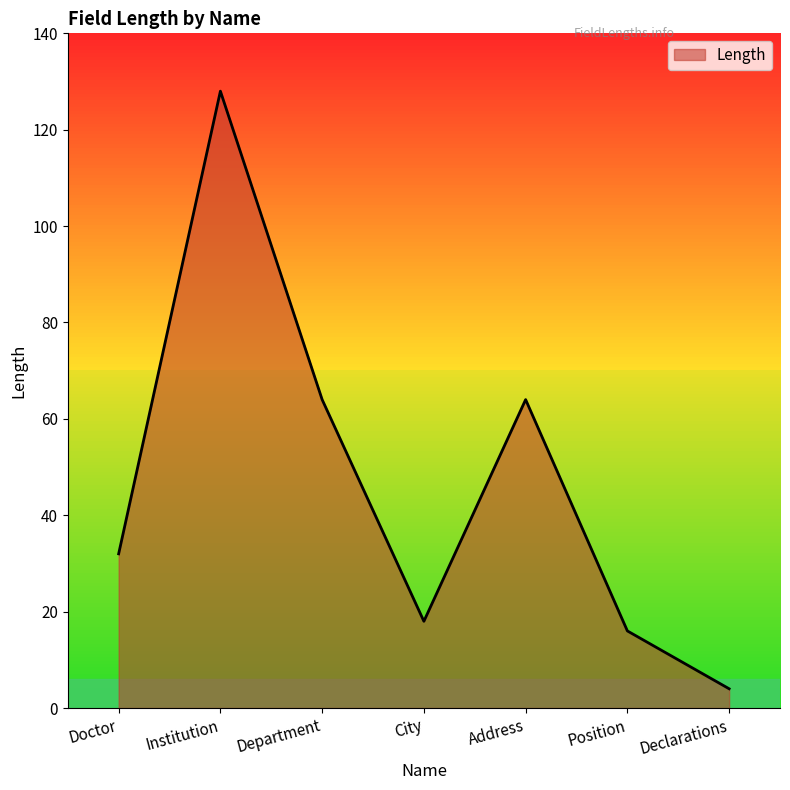

What is the approximate value at Declarations, to the nearest 5?

5